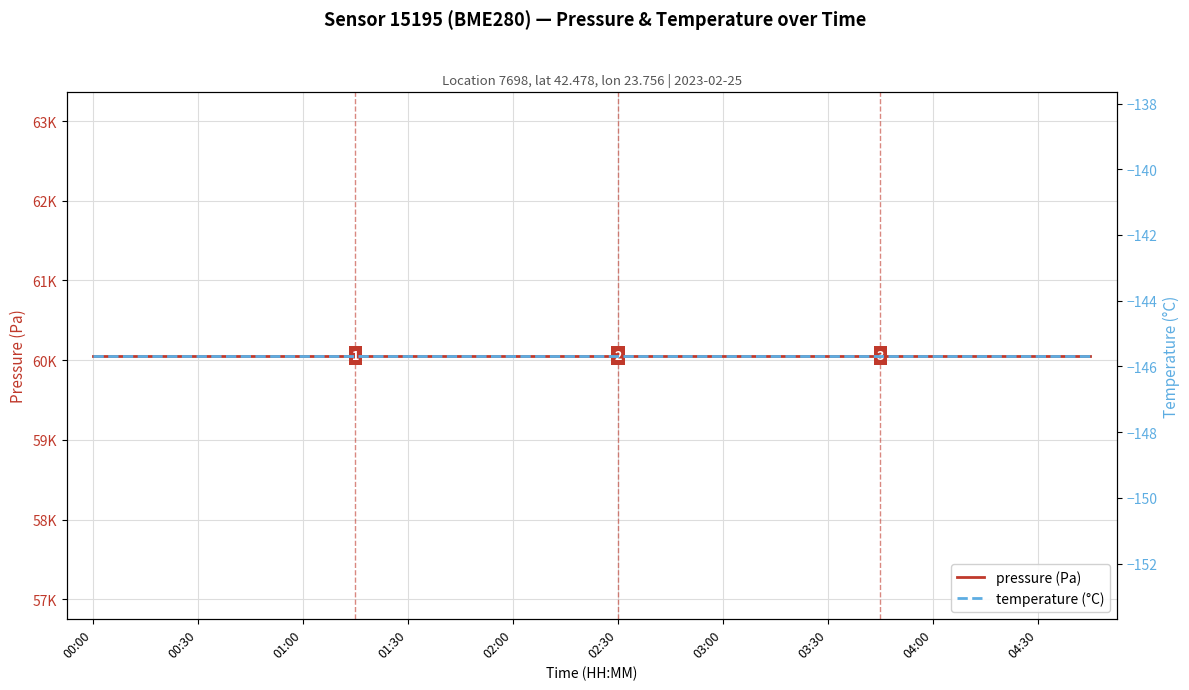

At which label is pressure (Pa) closest to 60057?

00:00